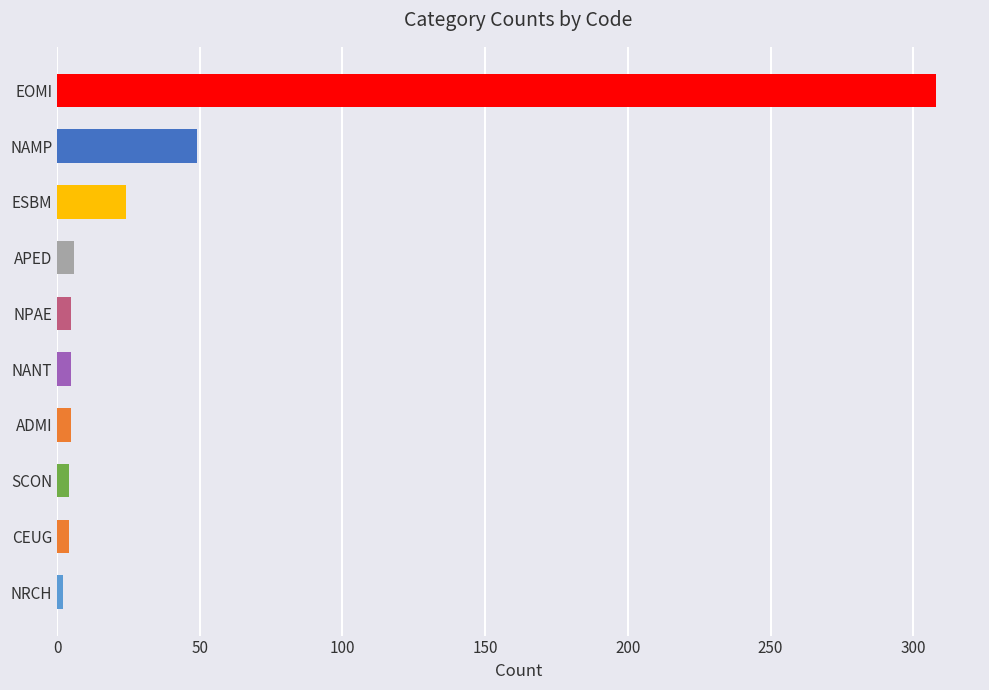

Count the number of data series in this chart.

1